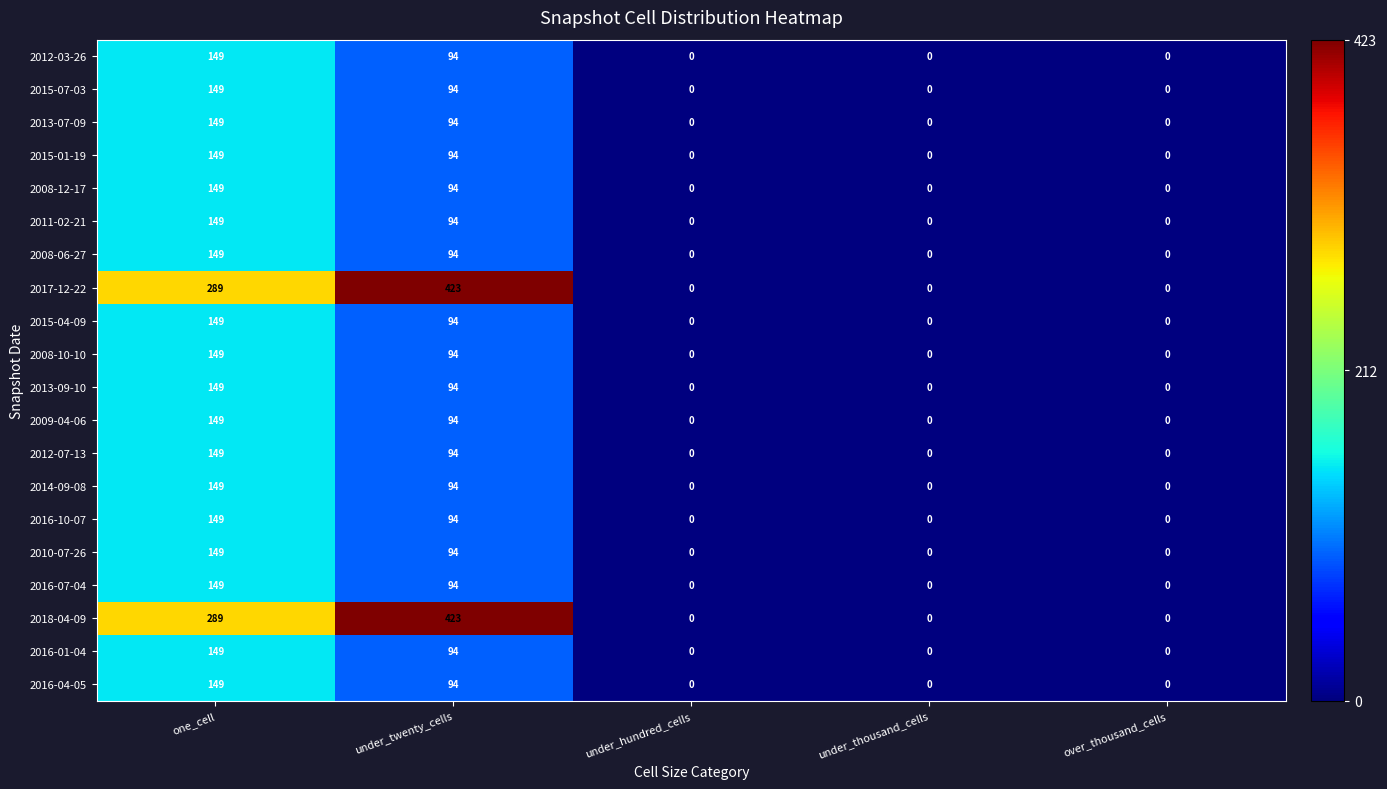

How many series are shown in this chart?

20